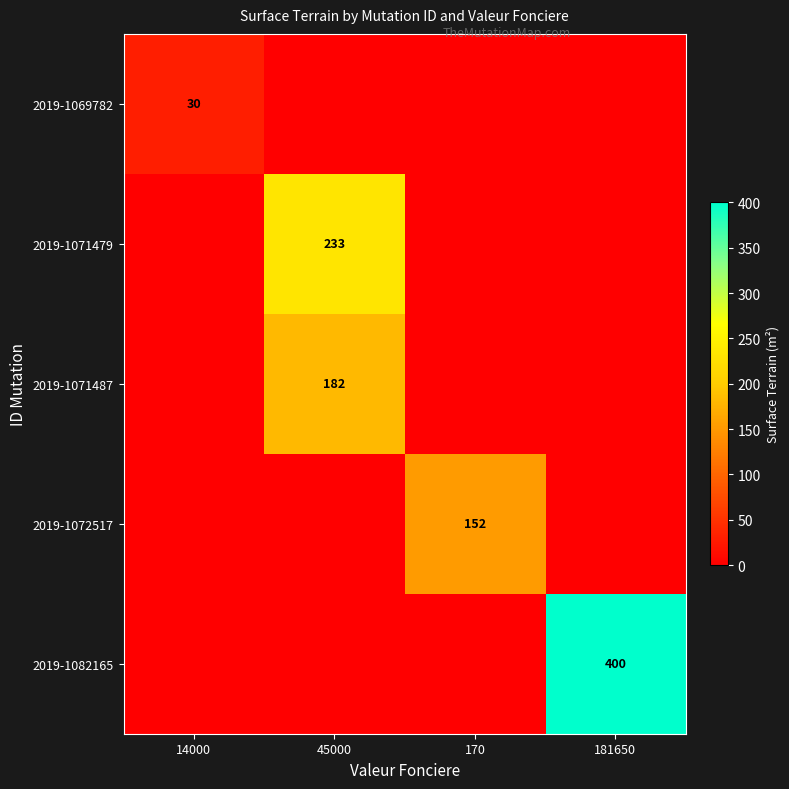

How many values in 2019-1071487 are above zero?

1